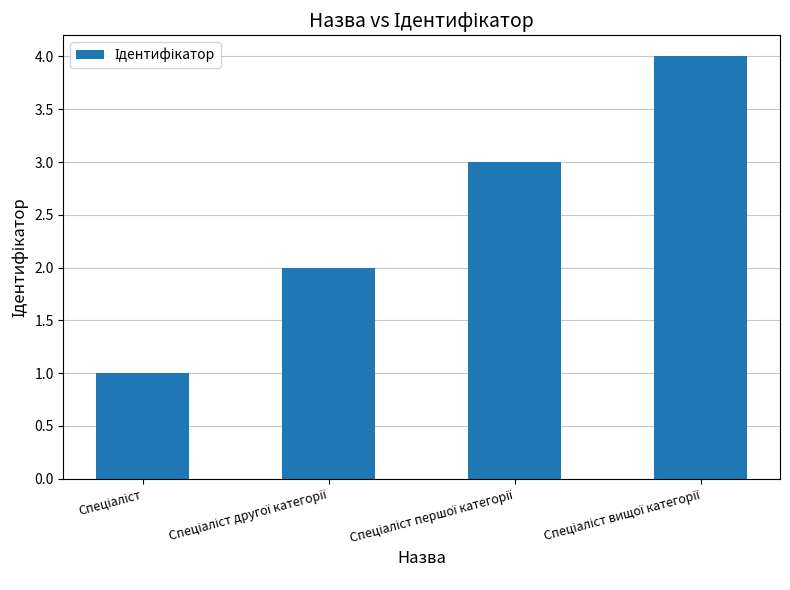

What is the maximum value shown in the chart?

4